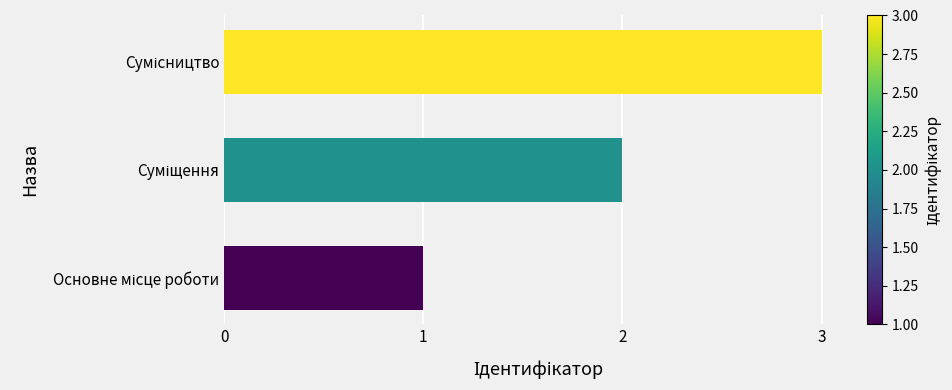

What is the sum of all values?

6